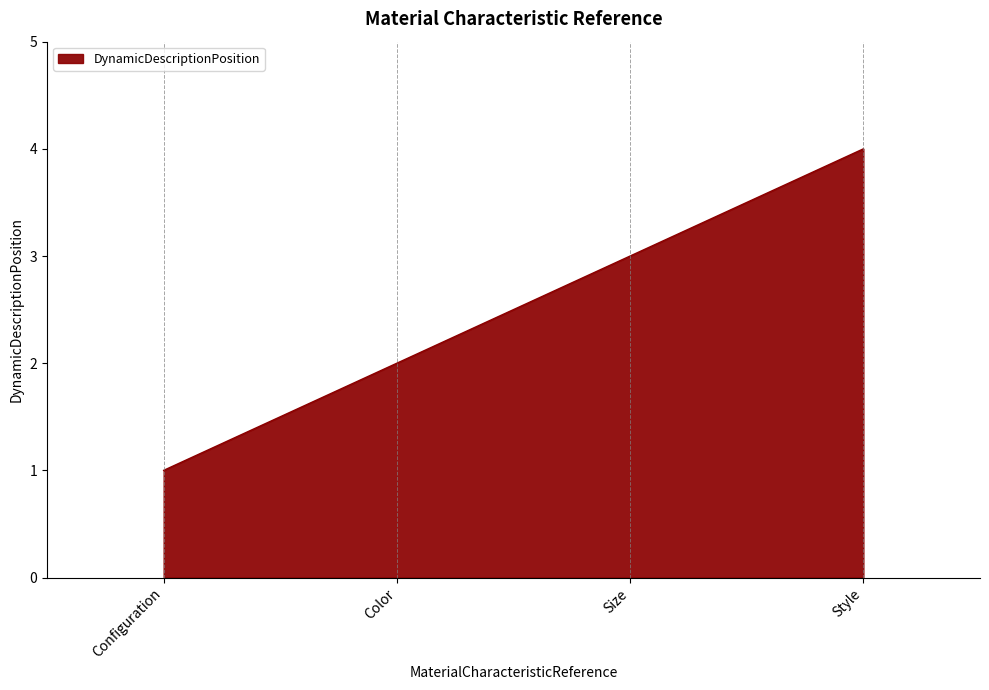

True or false: there are more than 0 points higher than both neighbors.

False